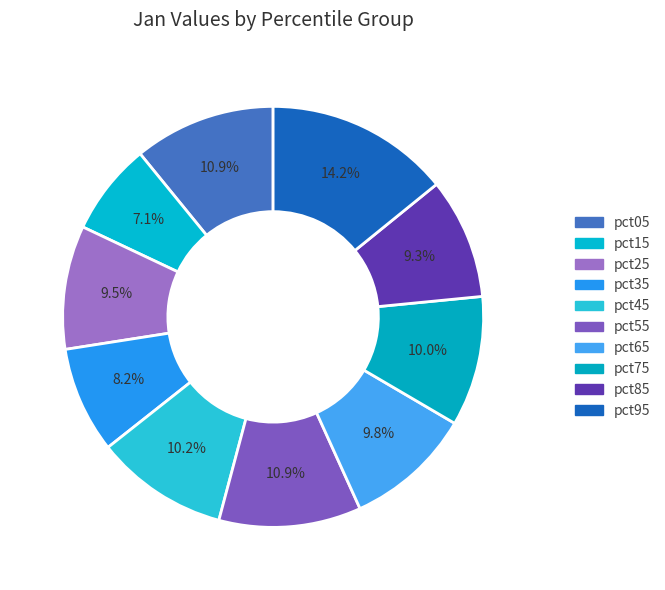

Is it true that pct55 is 19% of the pie?

False